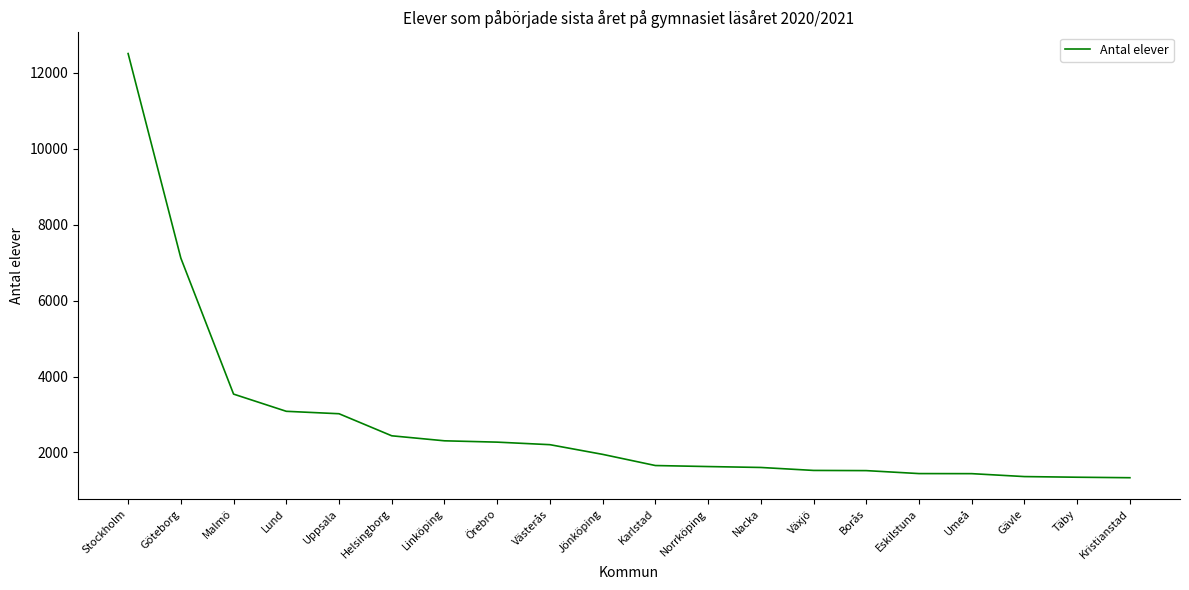

What is the sum of all values?

55310